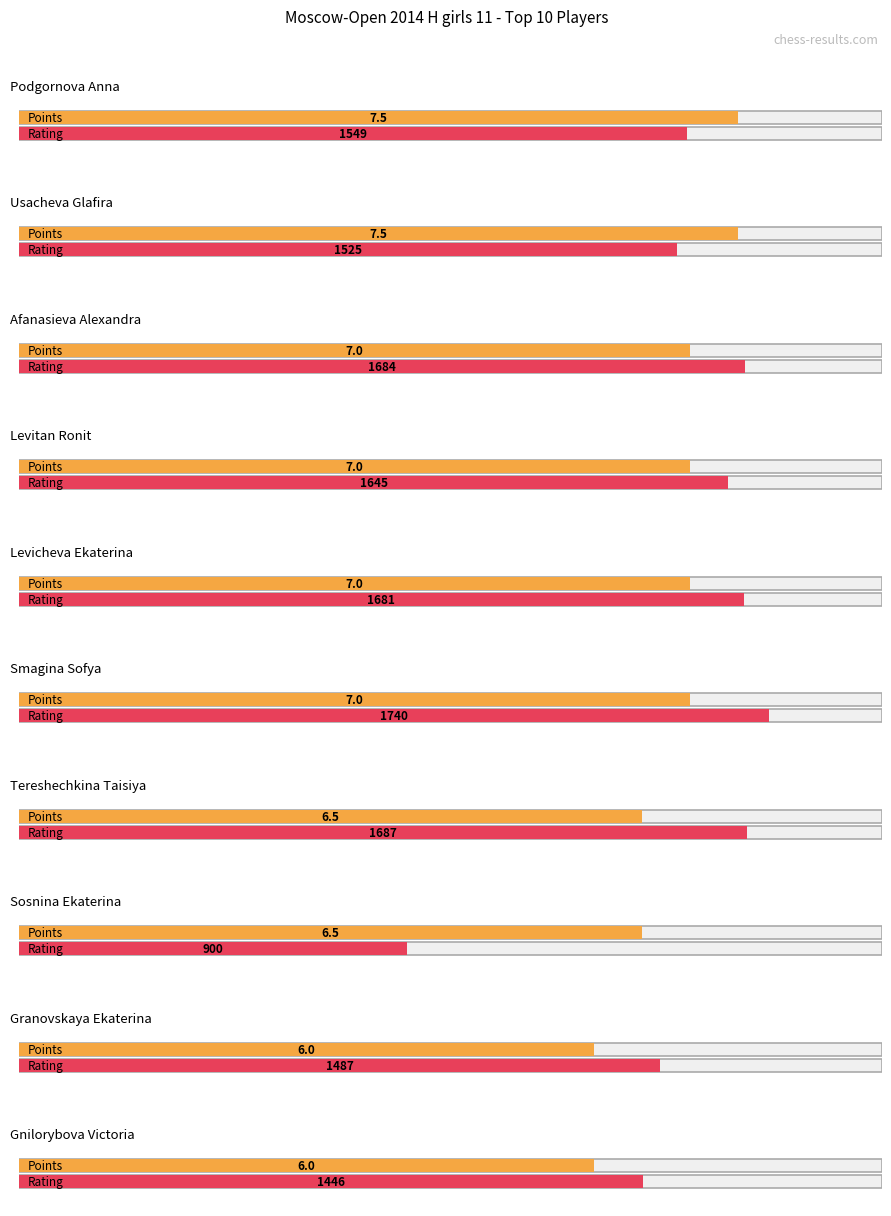

What are all the series names shown in the legend?

Points, Rating